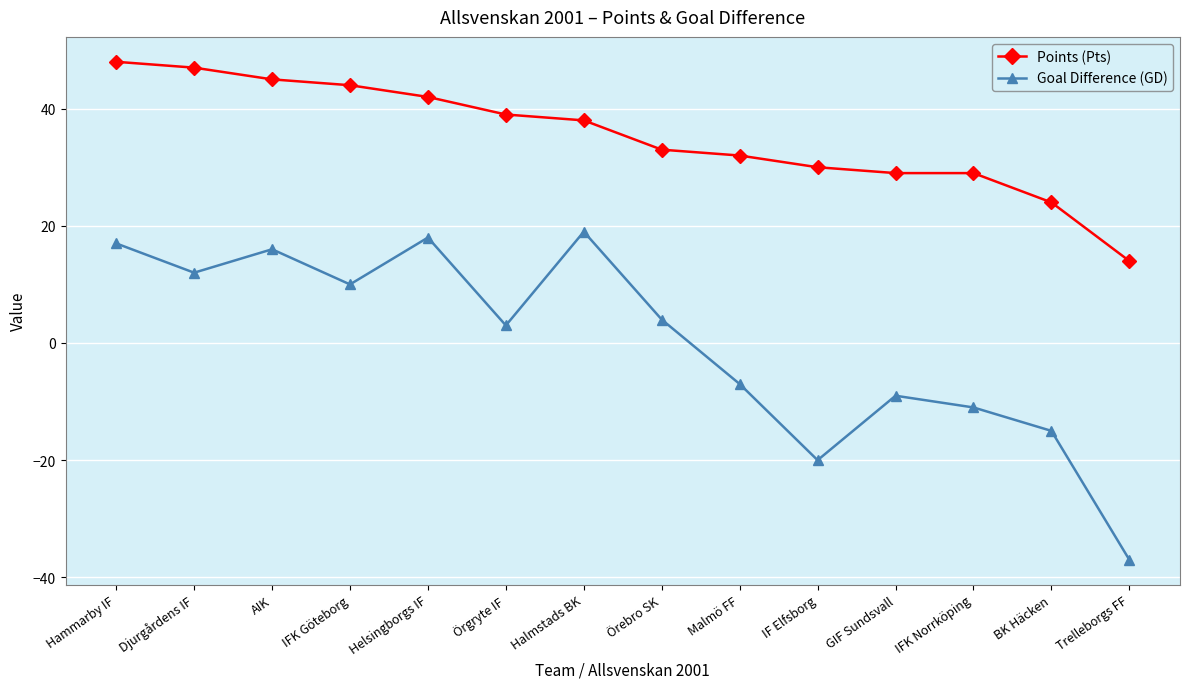

Reading right to left, extract all data points from this chart.

Points (Pts): Trelleborgs FF=14	BK Häcken=24	IFK Norrköping=29	GIF Sundsvall=29	IF Elfsborg=30	Malmö FF=32	Örebro SK=33	Halmstads BK=38	Örgryte IF=39	Helsingborgs IF=42	IFK Göteborg=44	AIK=45	Djurgårdens IF=47	Hammarby IF=48
Goal Difference (GD): Trelleborgs FF=-37	BK Häcken=-15	IFK Norrköping=-11	GIF Sundsvall=-9	IF Elfsborg=-20	Malmö FF=-7	Örebro SK=4	Halmstads BK=19	Örgryte IF=3	Helsingborgs IF=18	IFK Göteborg=10	AIK=16	Djurgårdens IF=12	Hammarby IF=17